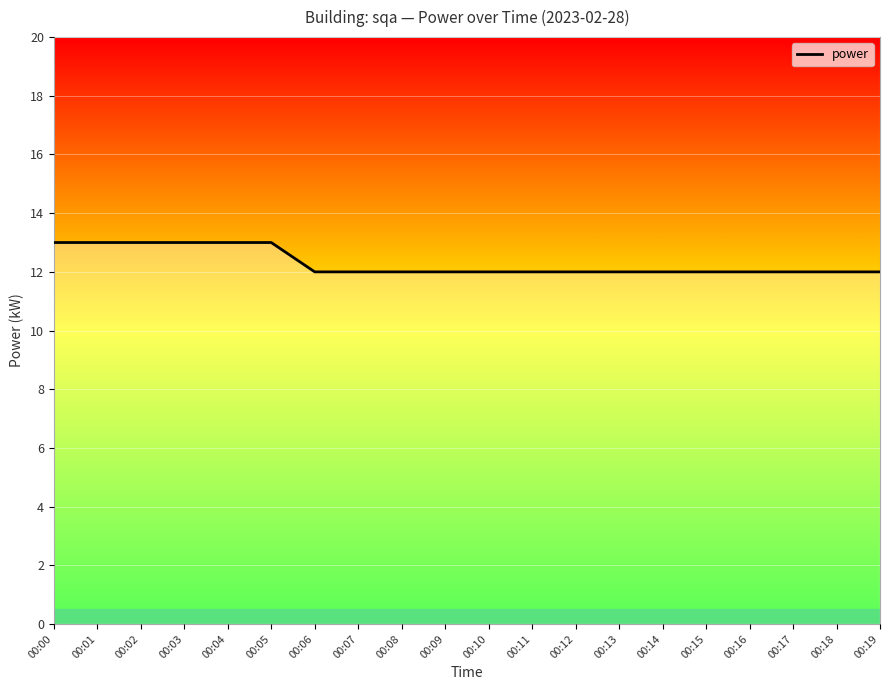

What is the smallest value displayed?

12